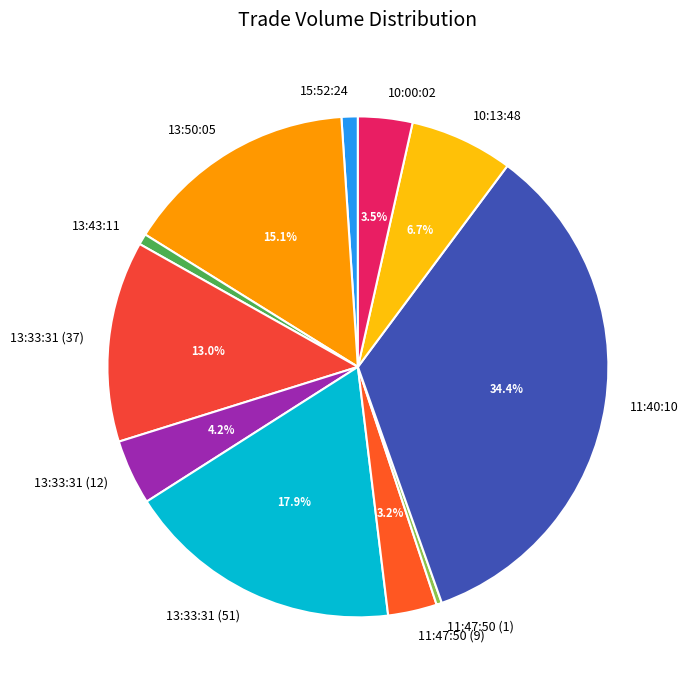

Is it true that 15:52:24 is 11% of the pie?

False